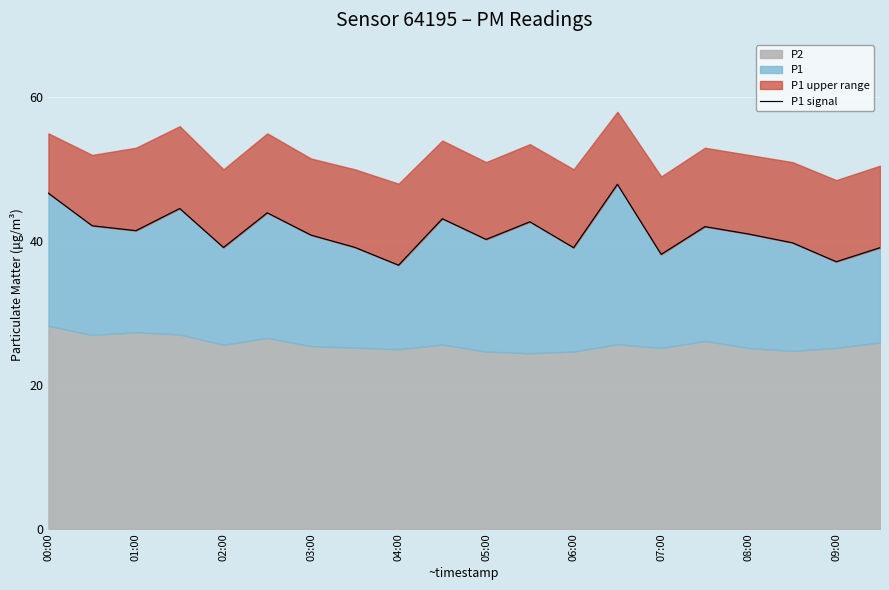

True or false: the data has more than 0 interior local peaks.

True